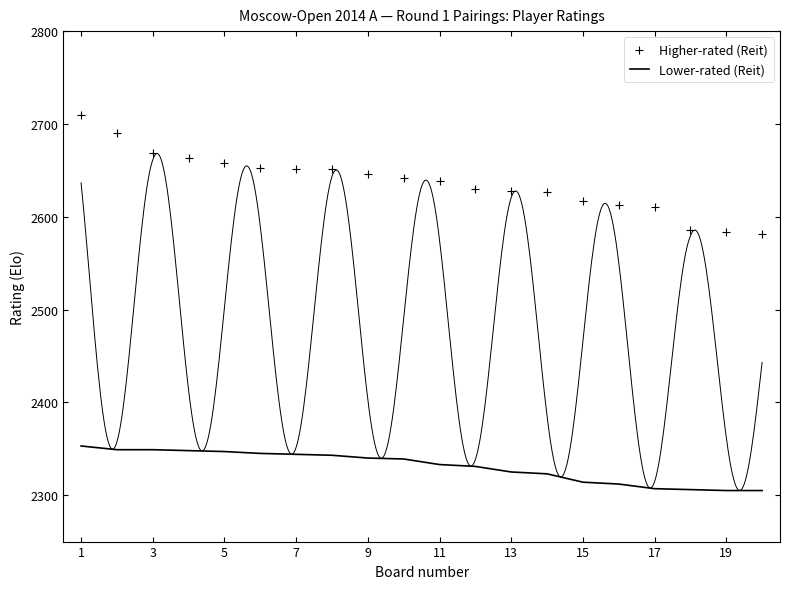

Which label corresponds to the largest value in the chart?

1